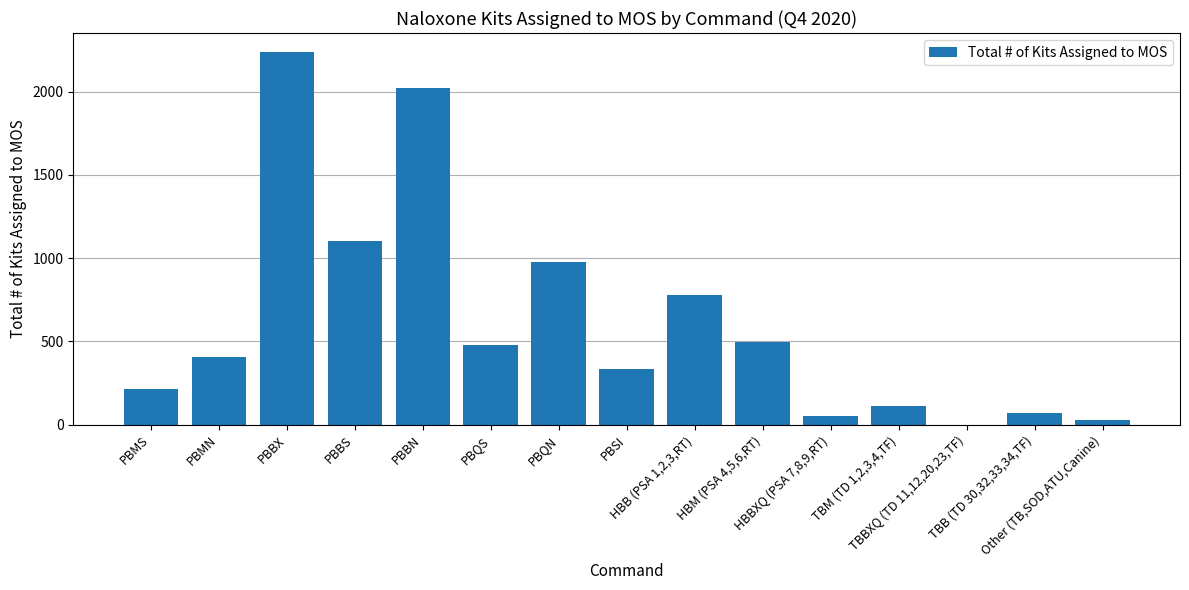

Count the number of data series in this chart.

1